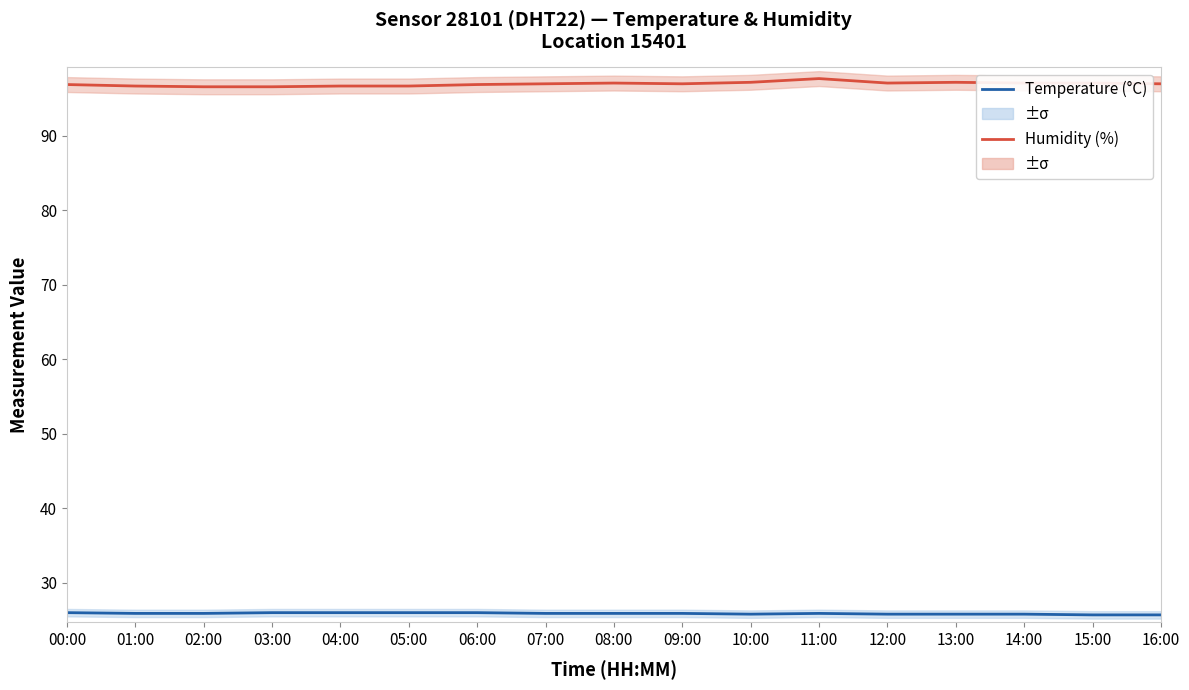

What is the label of the 14th point from the right?

03:00